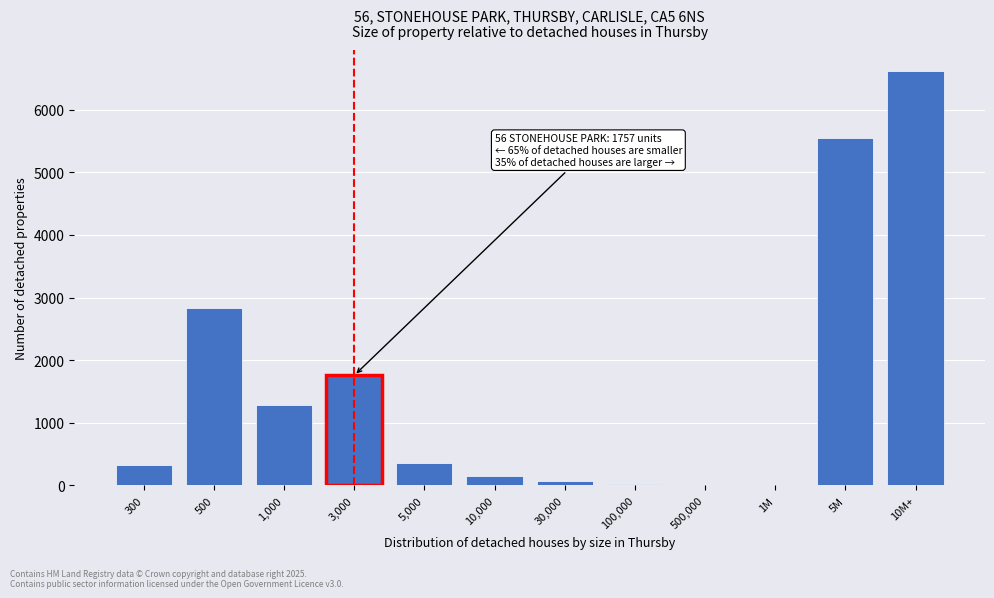

Which label corresponds to the largest value in the chart?

10M+